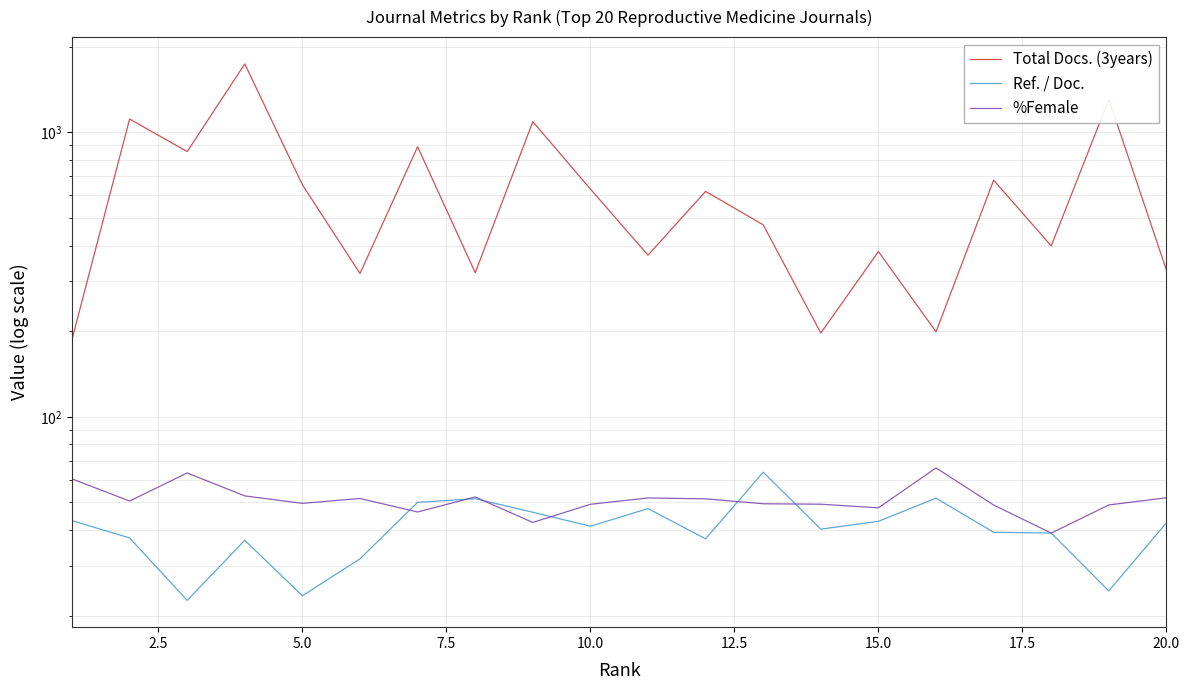

Between 17.5 and 9, which series saw the biggest shift?

Total Docs. (3years)